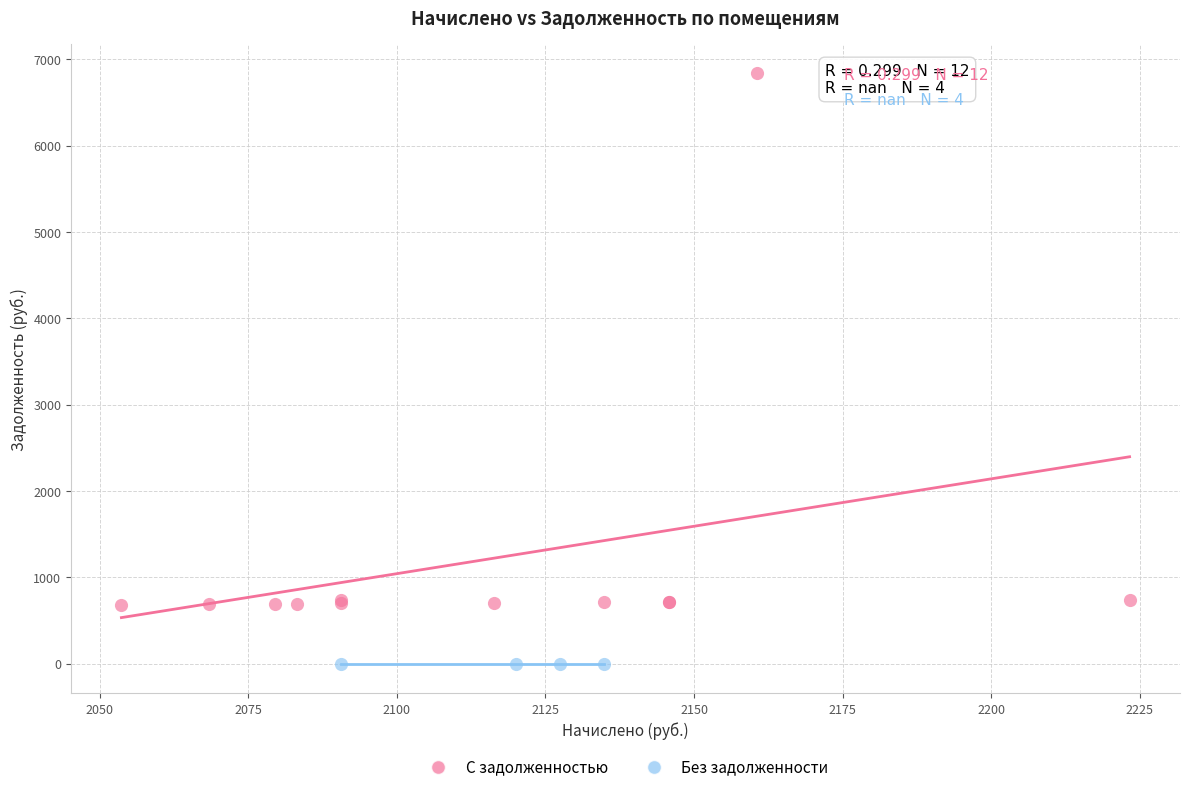

Which series contains the lowest Y value?

Без задолженности